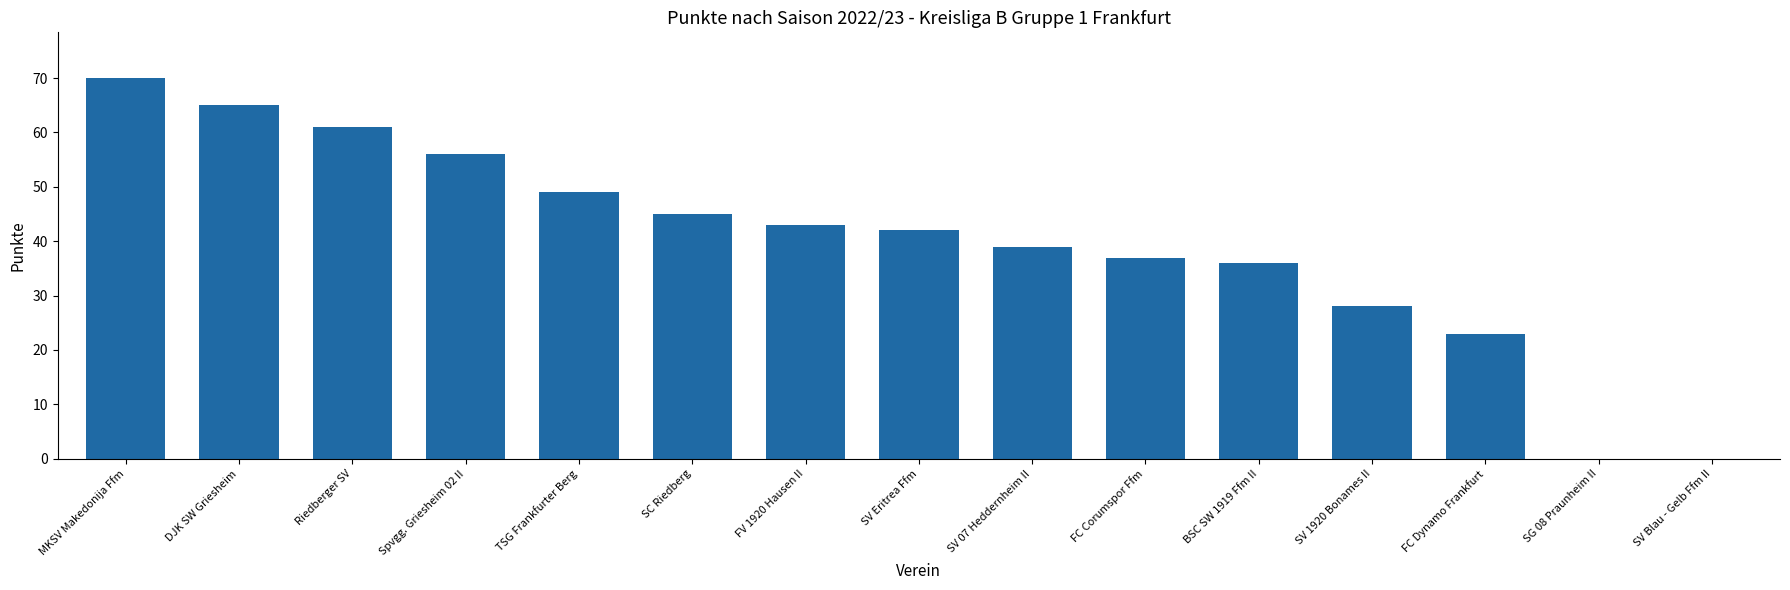

Where does the data first go above 42?

MKSV Makedonija Ffm